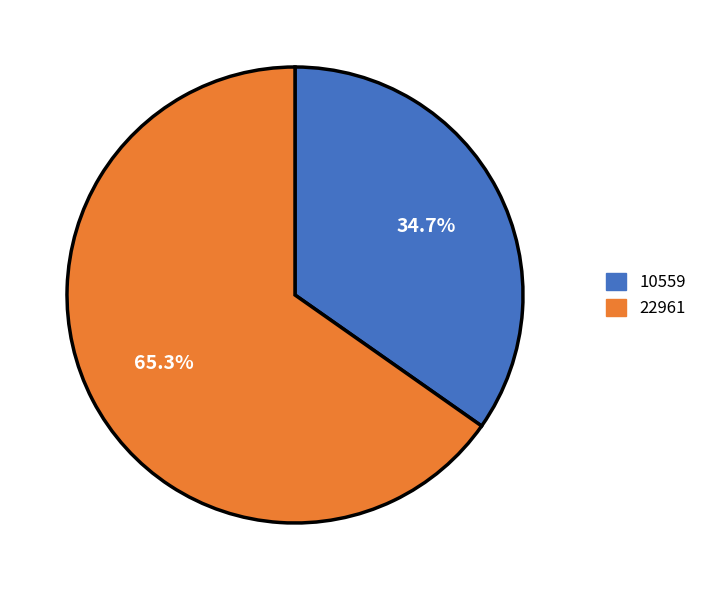

To the nearest percent, what is the average slice percentage?

50%